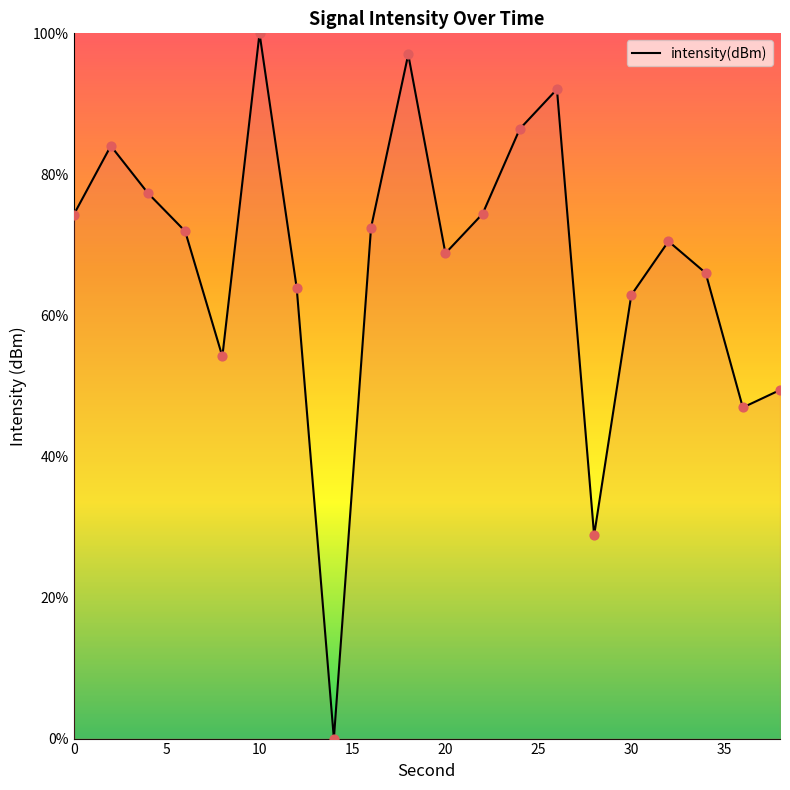

What is the difference between the maximum and minimum values?

100.0